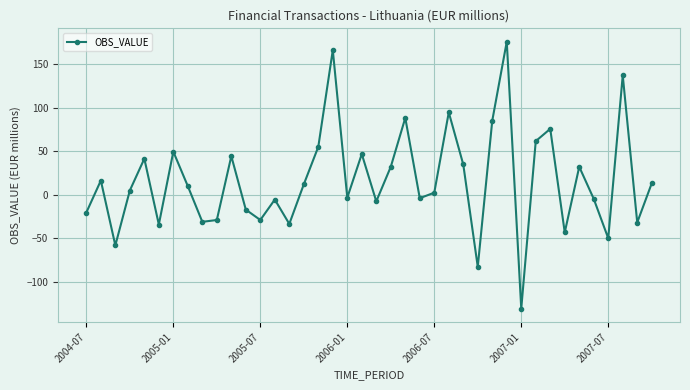

What is the difference between the maximum and minimum values?

306.5